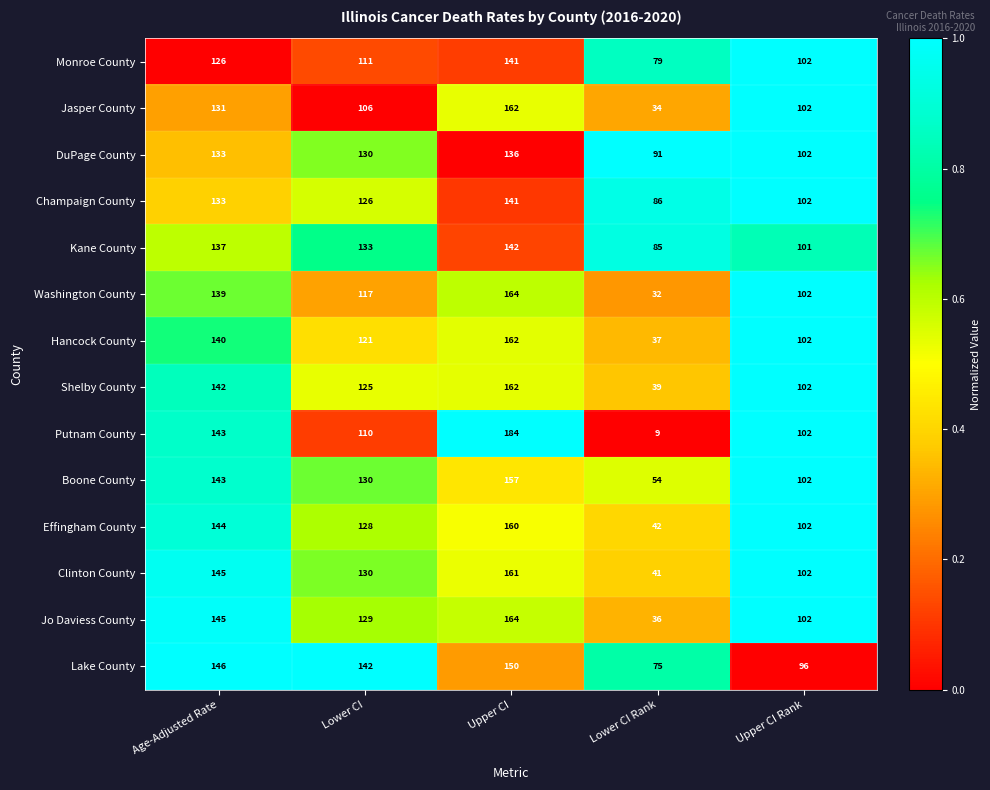

Between Lower CI Rank and Upper CI Rank, which series saw the biggest shift?

Putnam County